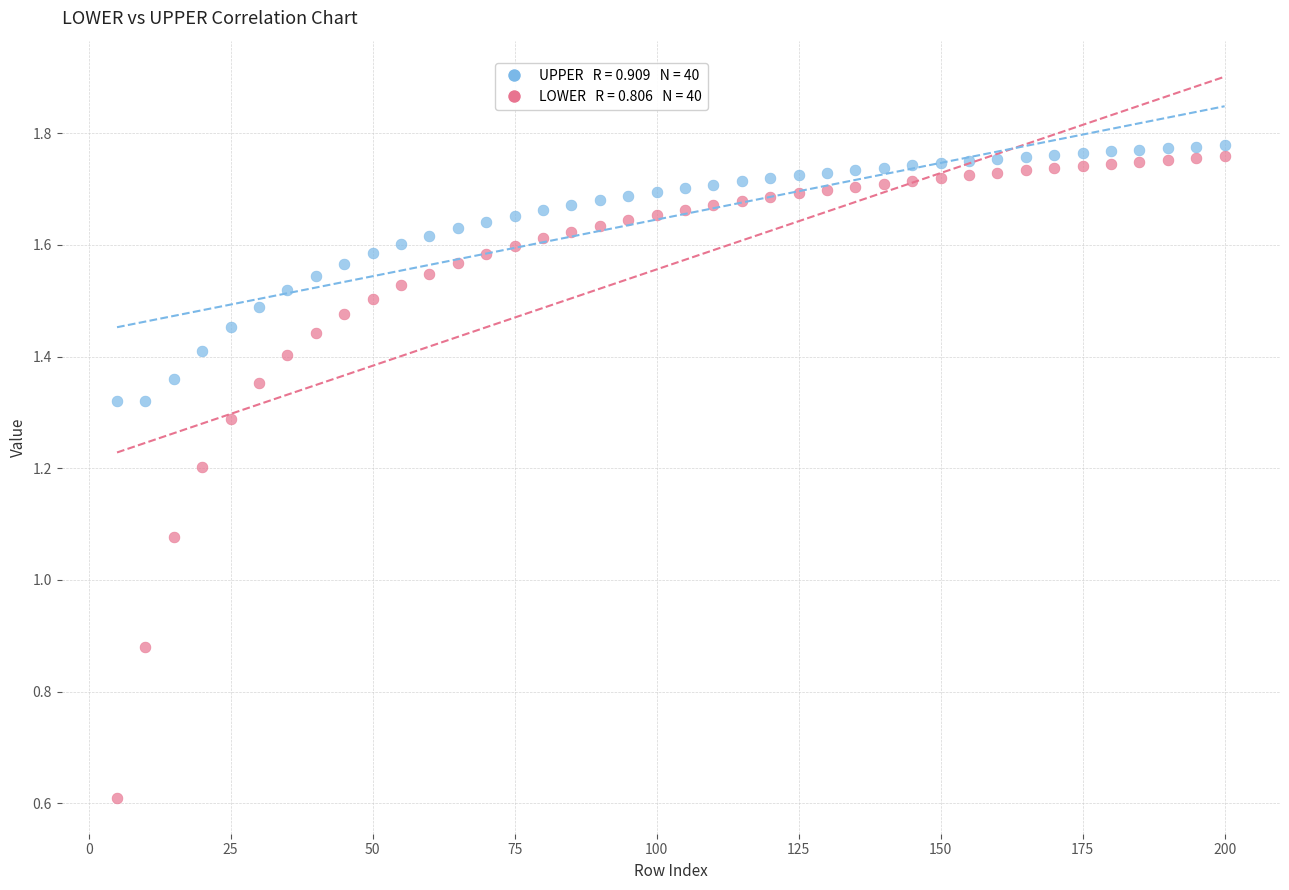

Across all data points, what is the range of Y values (max minus min)?

1.2